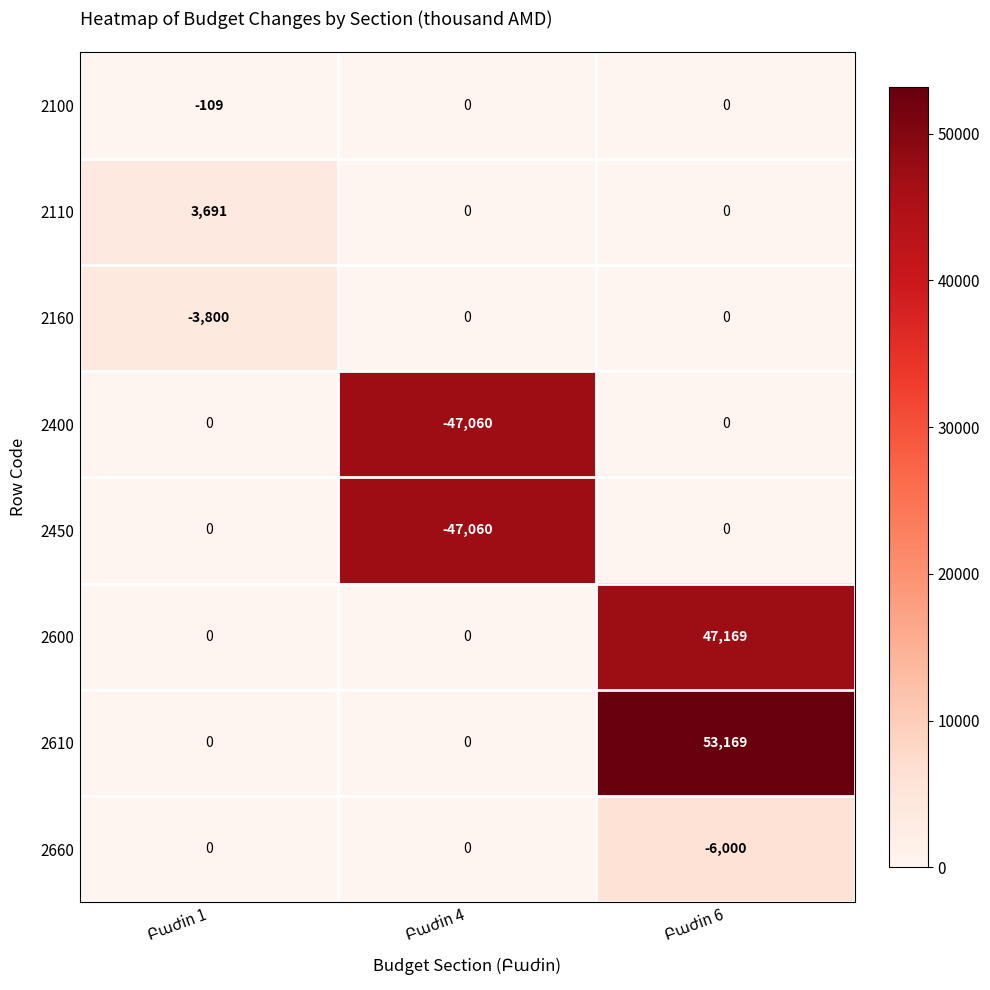

What is the lowest value of the 2450 series?

-47060